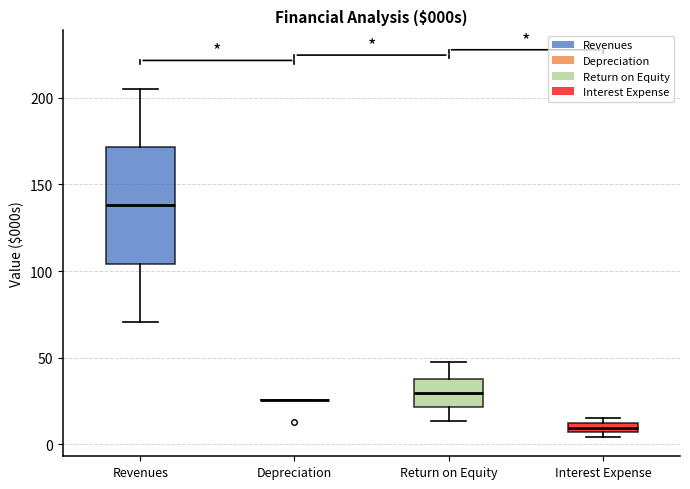

Comparing the boxes themselves (not the whiskers), which one is the tallest?

Revenues